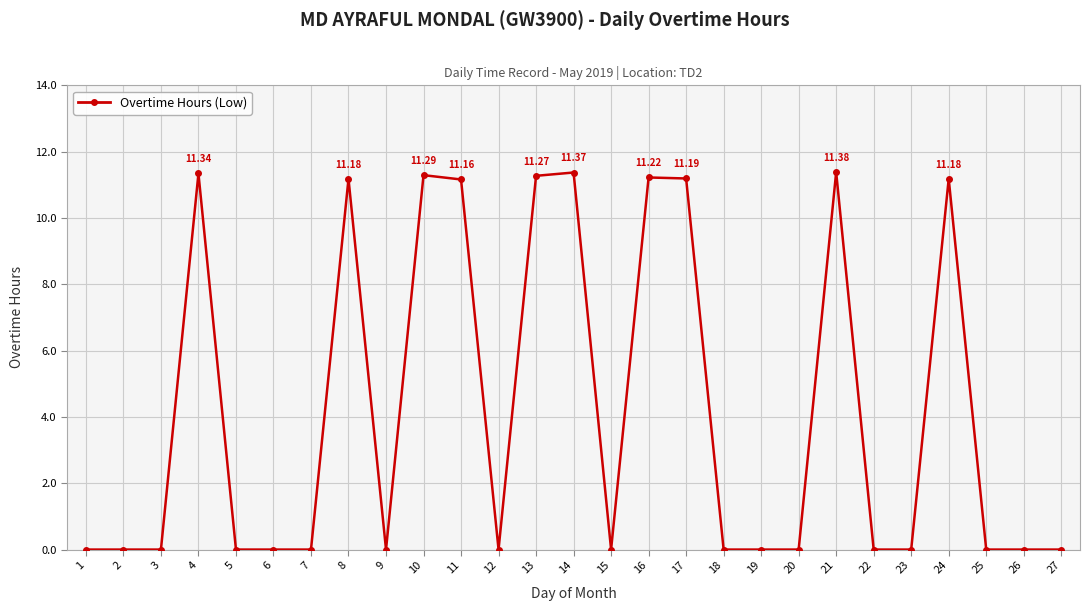

True or false: there are more than 0 points higher than both neighbors.

True